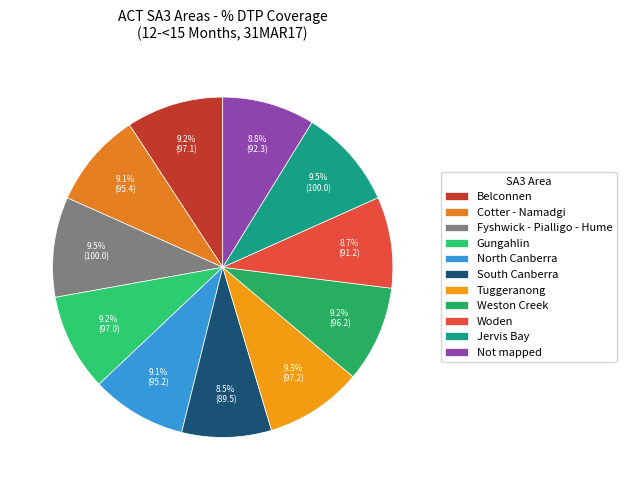

Approximately how many times larger is the value at Not mapped compared to South Canberra?

1.0